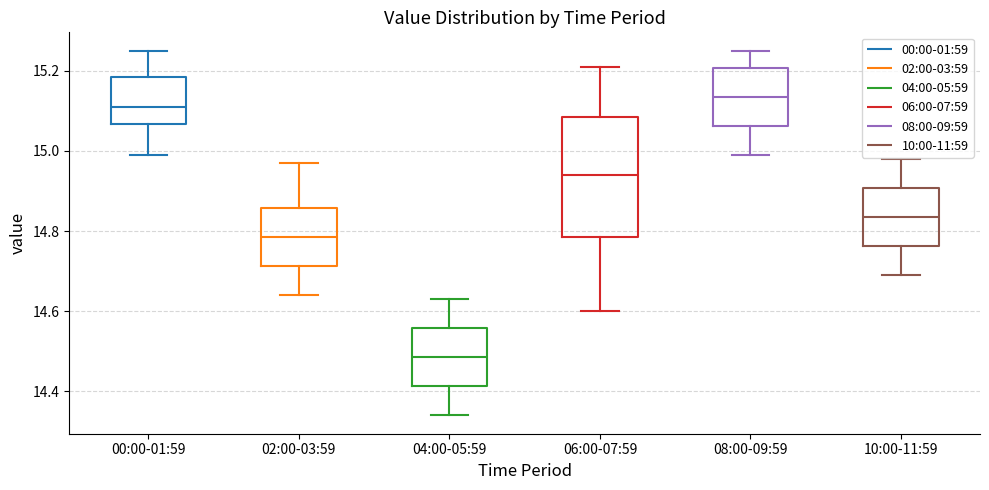

Where is the upper edge of the box for 06:00-07:59 on the y-axis? The values are not printed on the chart, so give them approximately, as read against the axis.

15.08